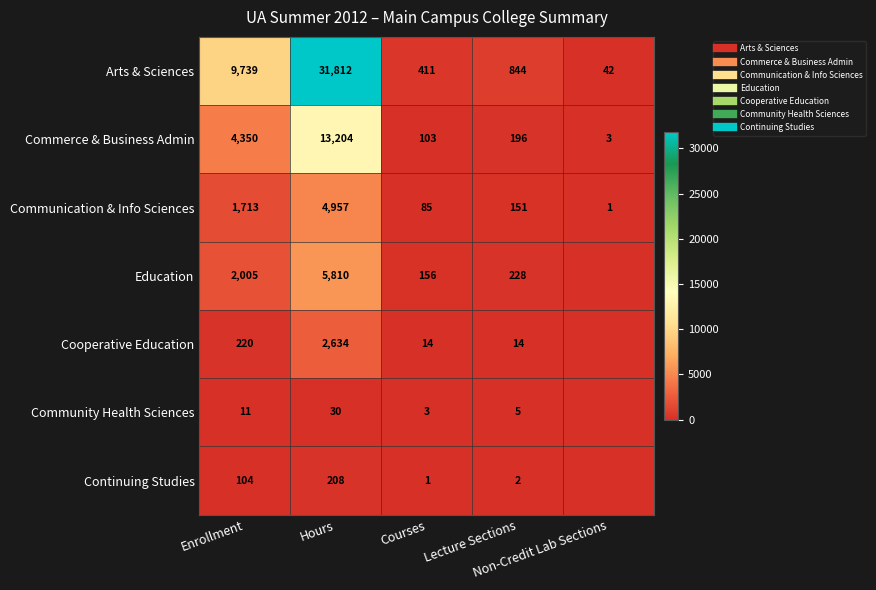

True or false: Continuing Studies has a value of -126.0 at Non-Credit Lab Sections.

False